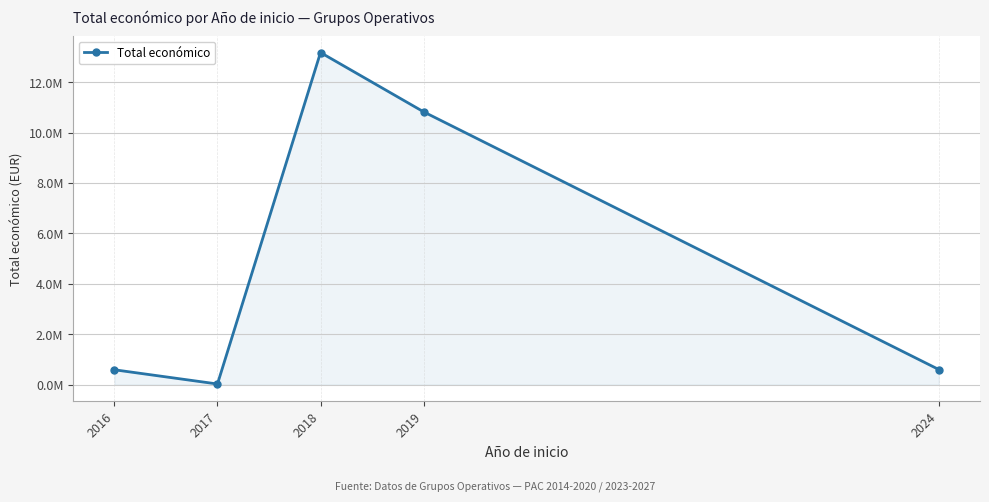

Is this an area chart (filled region under the line)?

Yes